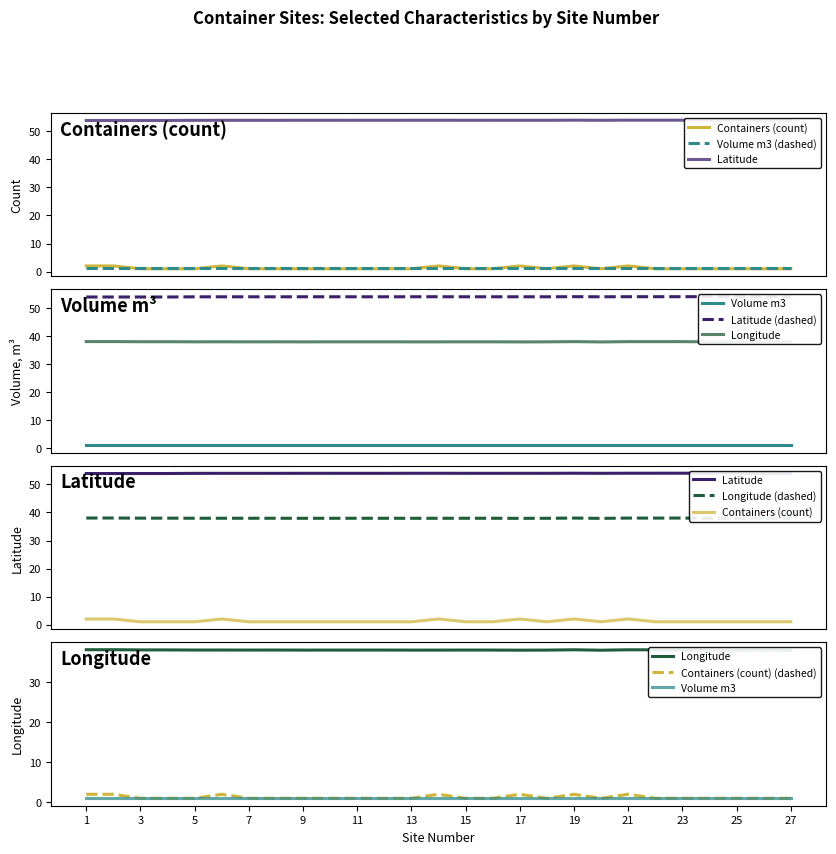

At which label is Containers (count) closest to 1?

3